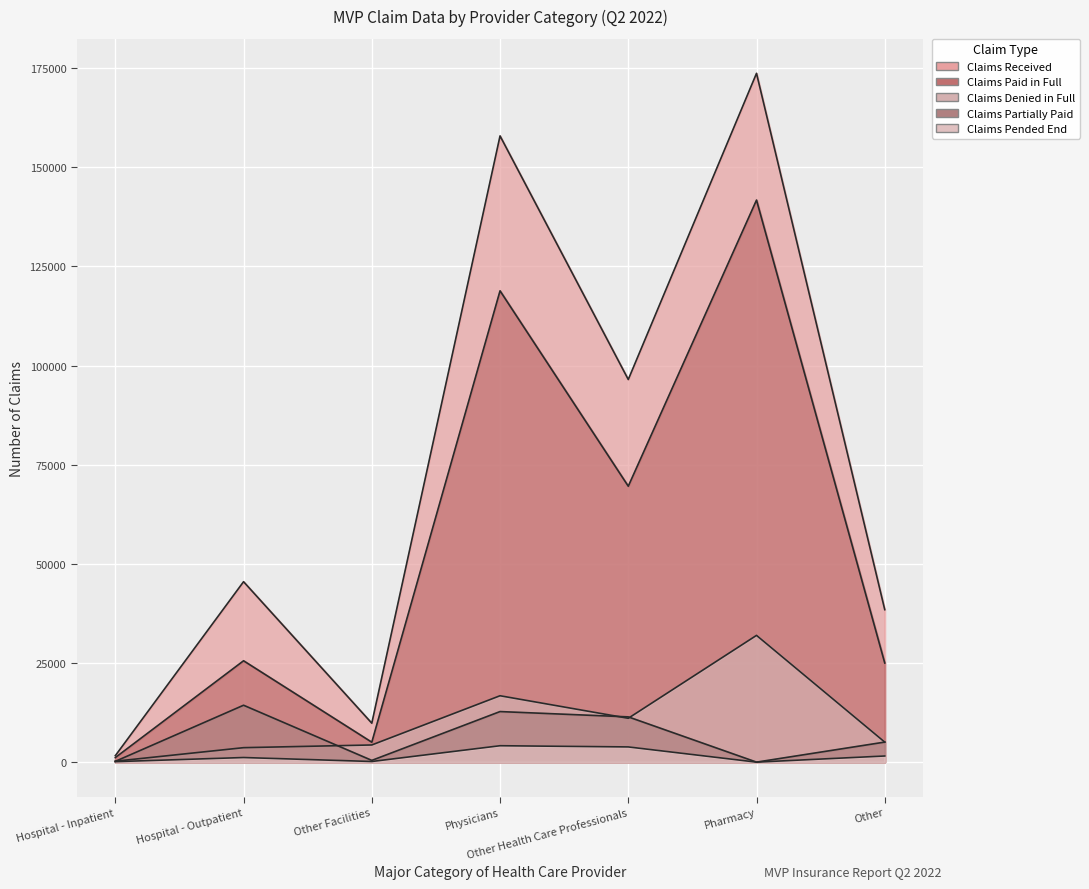

Count the number of data series in this chart.

5